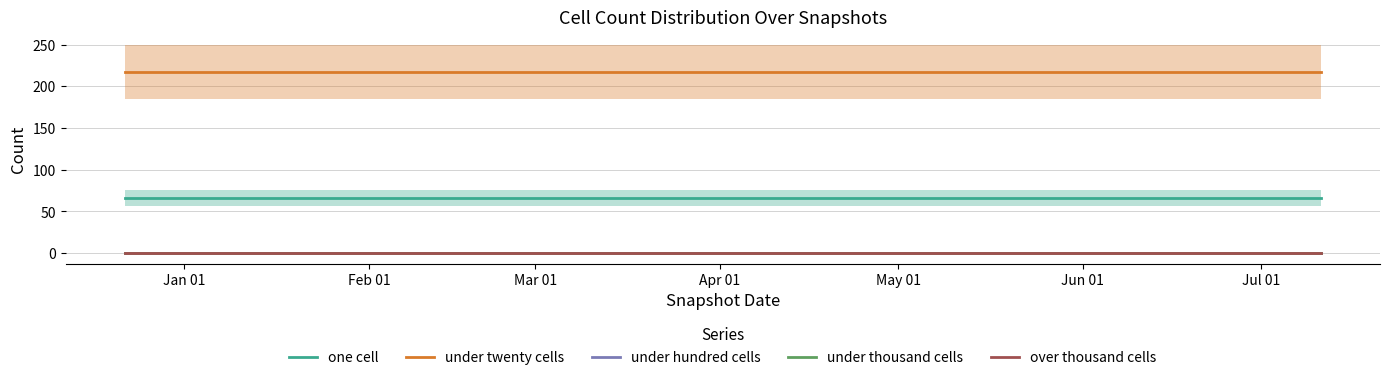

How many lines are shown in the chart?

5